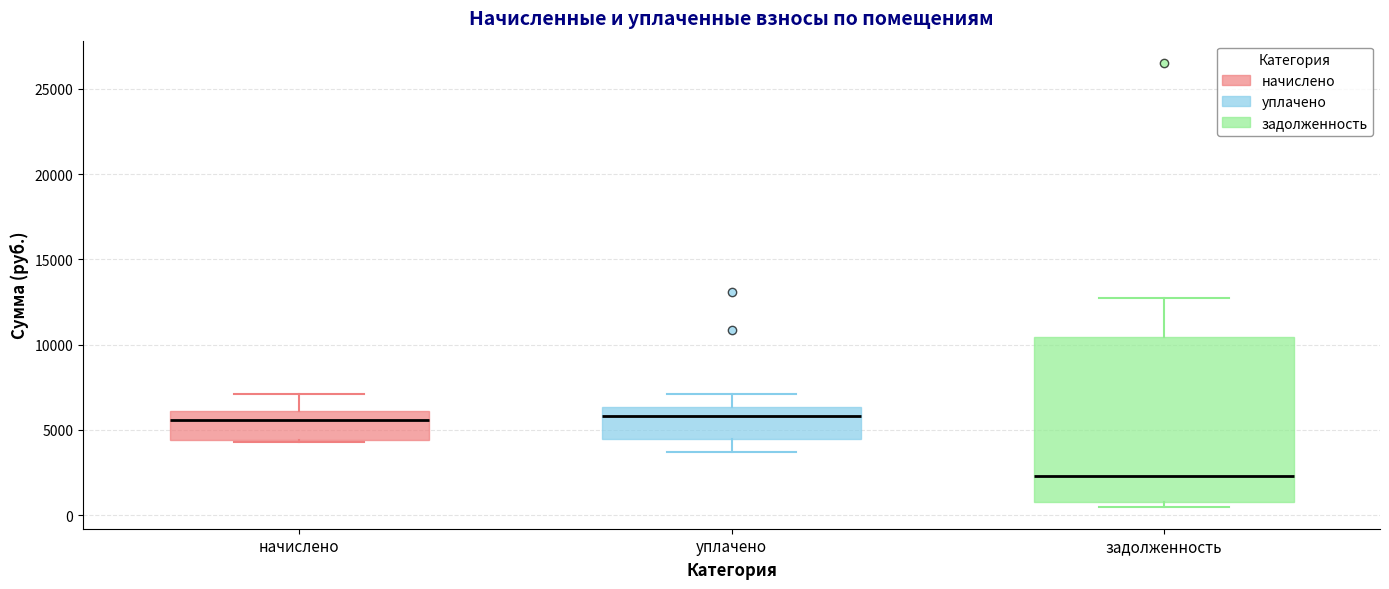

Reading left to right, transcribe this box plot: for each box, give where its median line is, the range the box spans, and where its two whiskers end, as read against the y-axis. The values are not printed on the chart, so give them approximately, as read against the axis.

начислено: median 5500, box 4500 to 6000, whiskers 4500 to 7000
уплачено: median 6000, box 4500 to 6500, whiskers 3500 to 7000
задолженность: median 2500, box 1000 to 10500, whiskers 500 to 12500